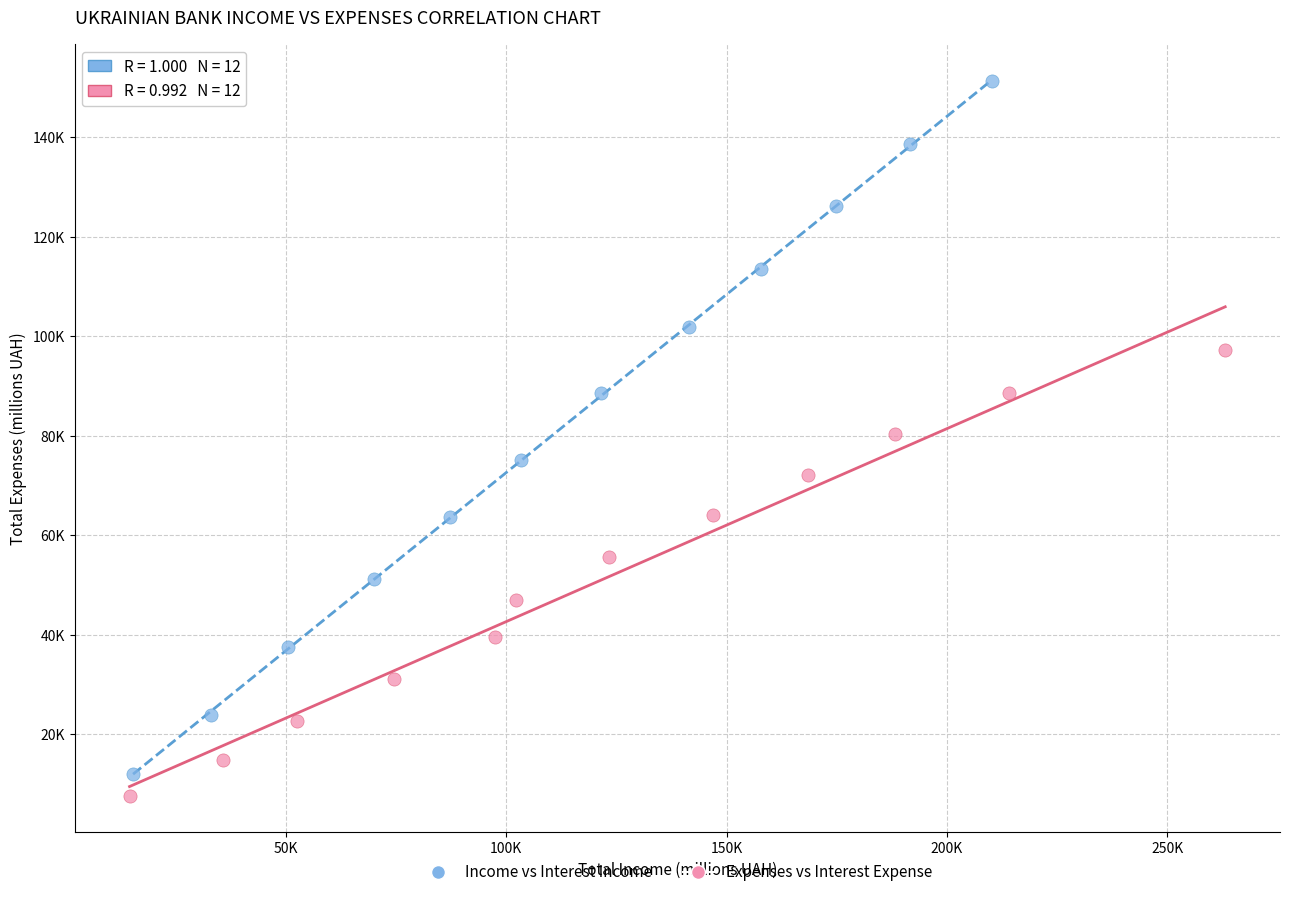

What are all the series names shown in the legend?

Income vs Interest Income, Expenses vs Interest Expense